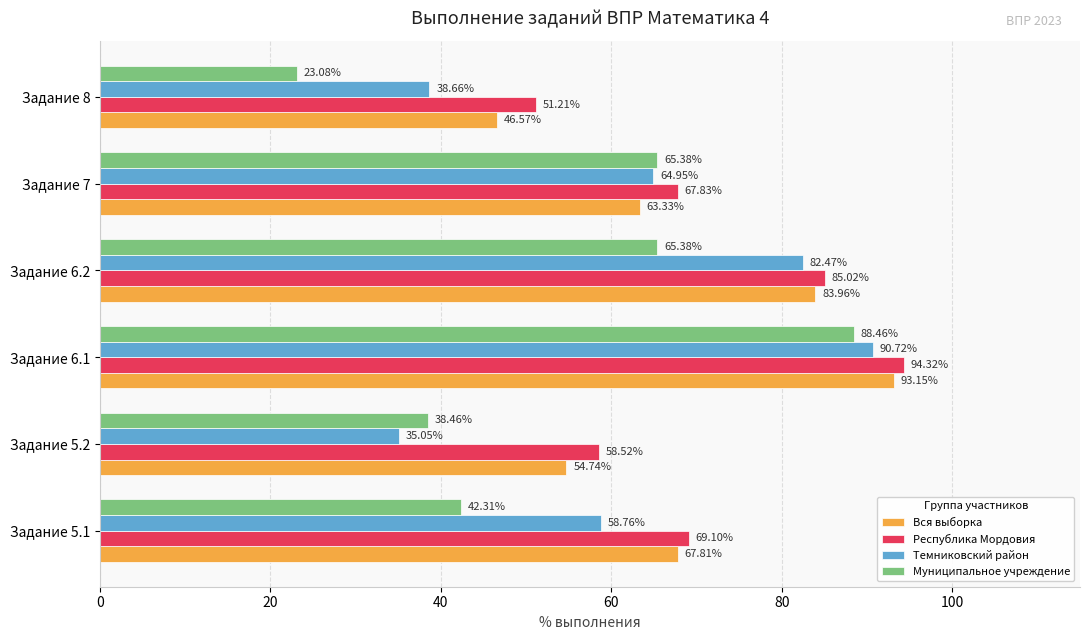

Which series has the largest range (max minus min)?

Муниципальное учреждение